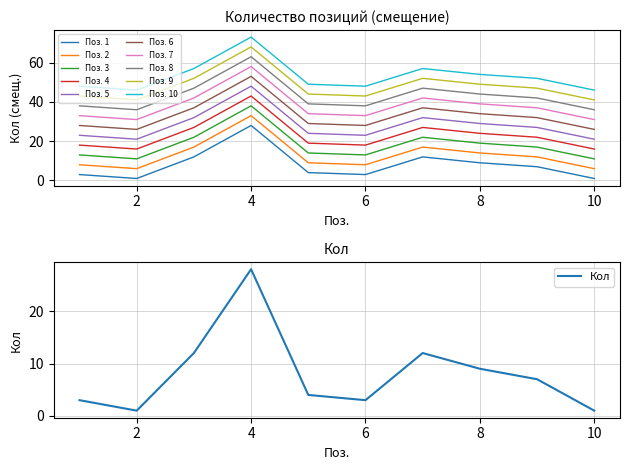

Where is the data nearest to the value 14?

3